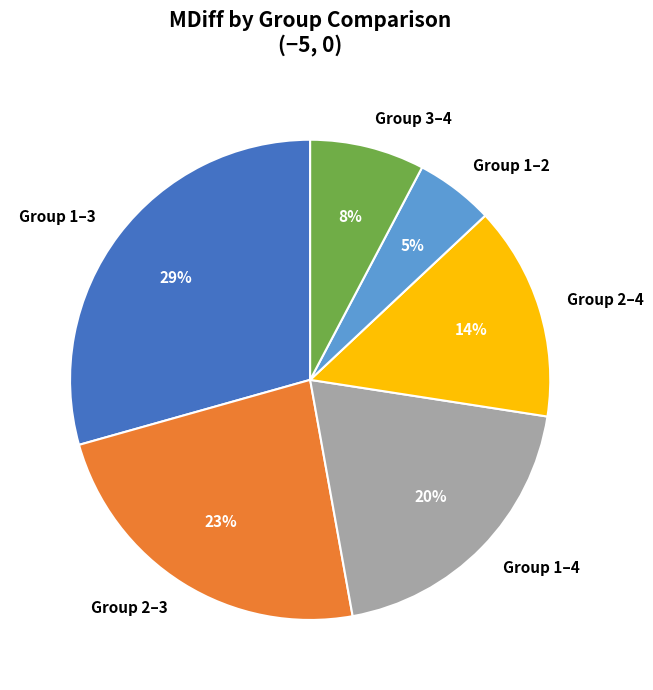

Do Group 1–3 and Group 2–4 together represent more than half of the pie?

No